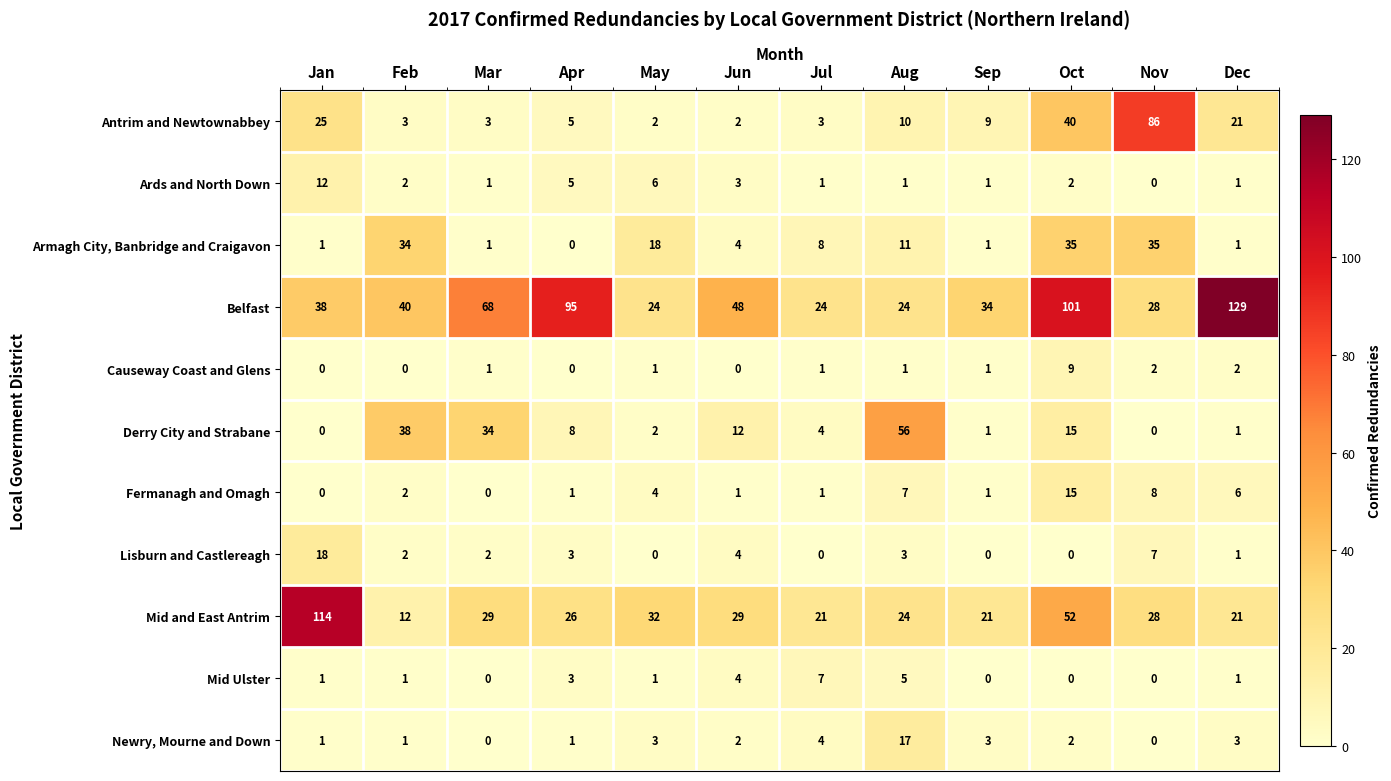

The Antrim and Newtownabbey series shows 86 at Nov. True or false?

True